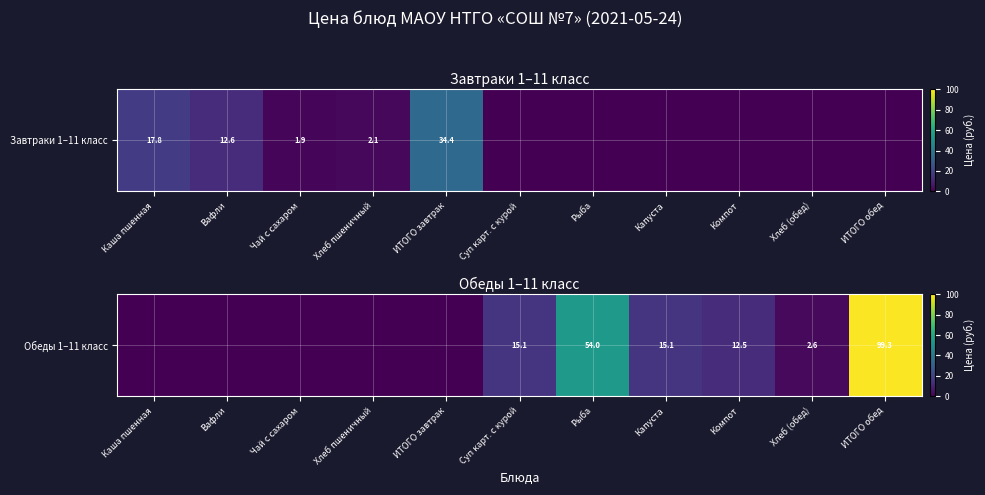

What is the sum of the values at Рыба and Хлеб (обед)?

56.6